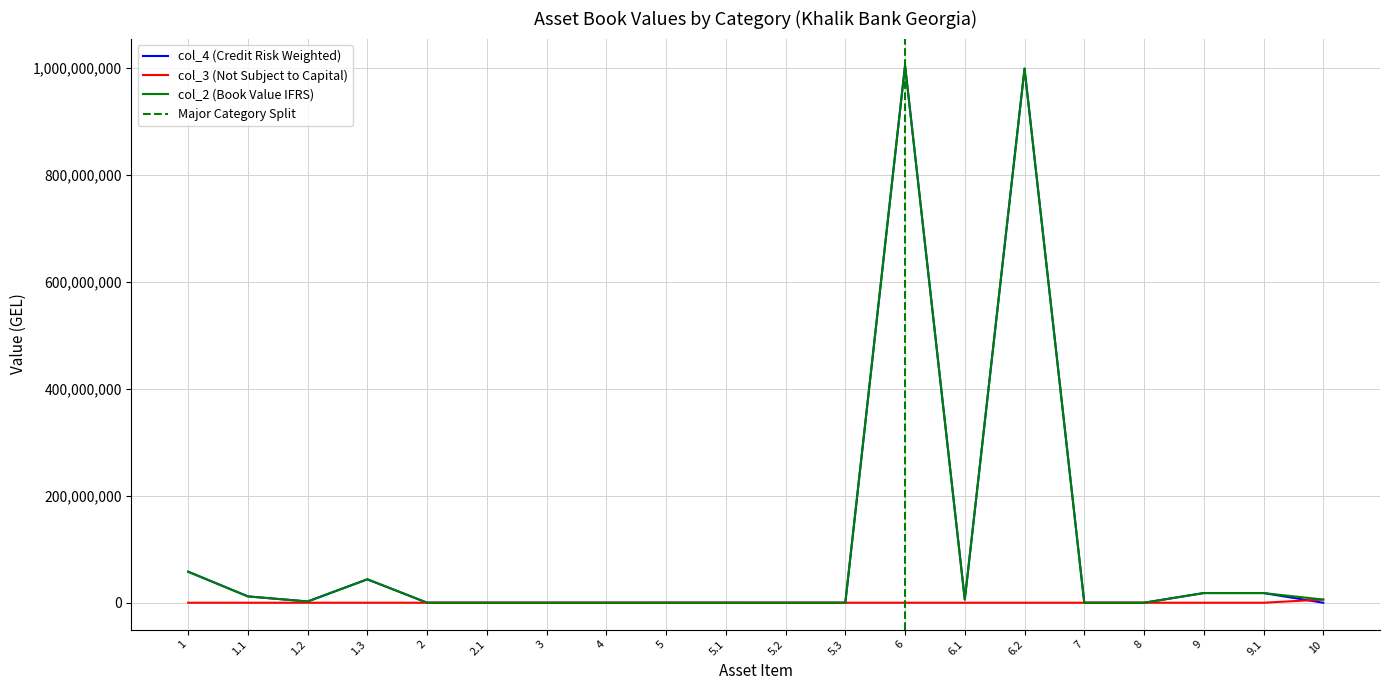

True or false: col_4 (Credit Risk Weighted) has a value of 528155552.6 at 4.

False